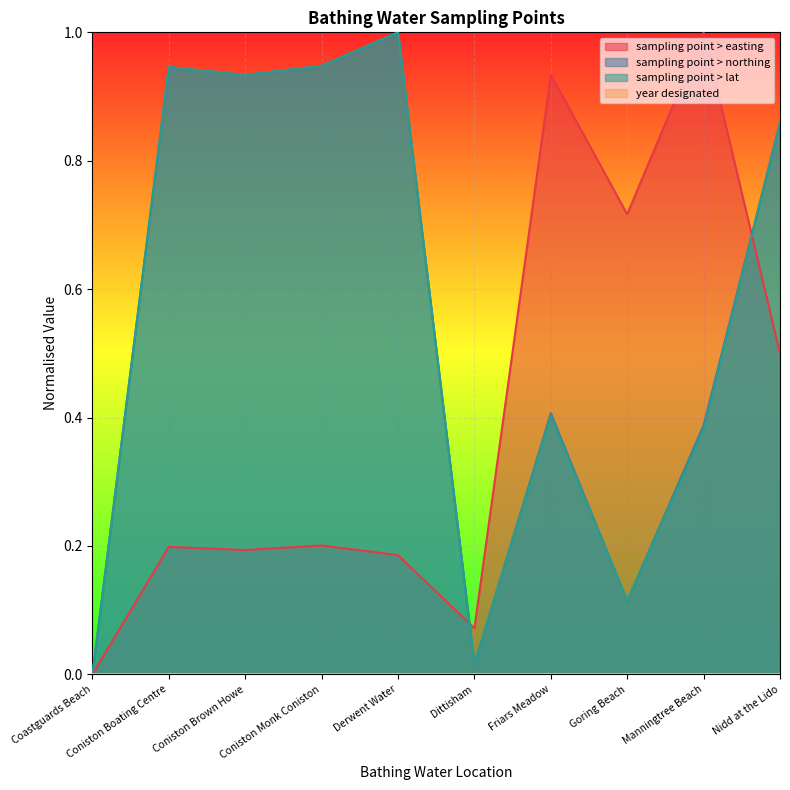

Between which two adjacent categories do sampling point > lat and sampling point > easting first intersect?

Derwent Water and Dittisham